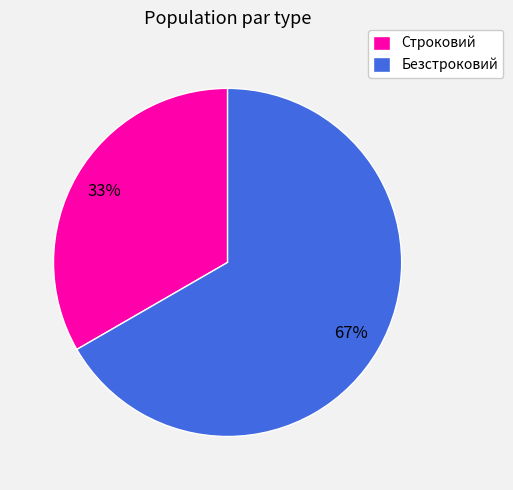

Does any single category account for the majority?

Yes